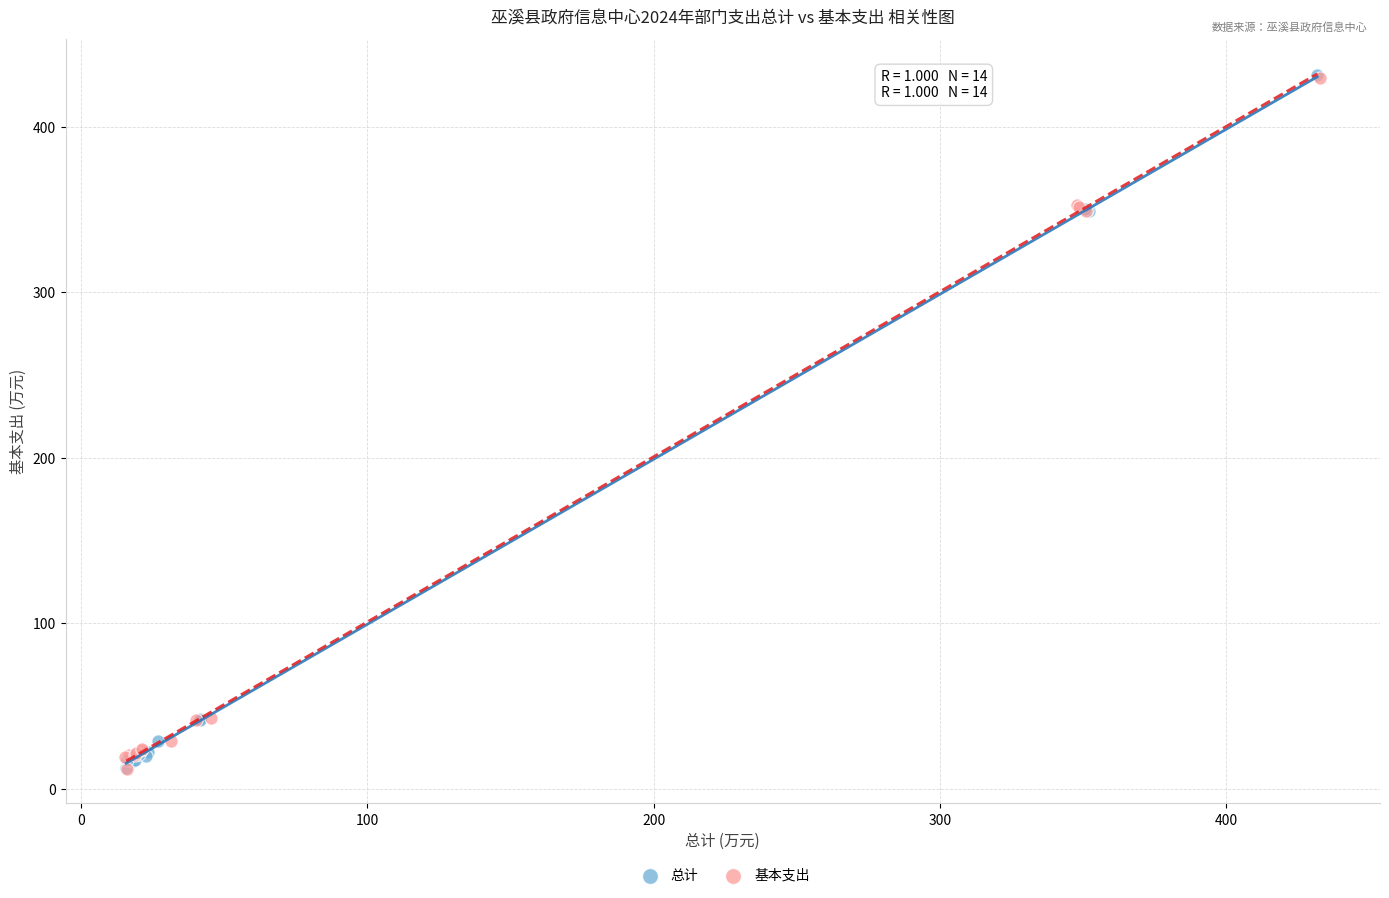

Which series has the widest spread of Y values?

总计